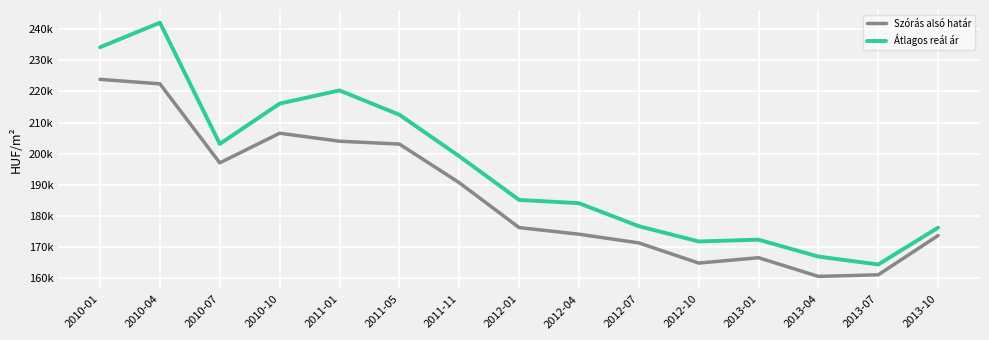

Does the chart display data point markers on the line(s)?

No